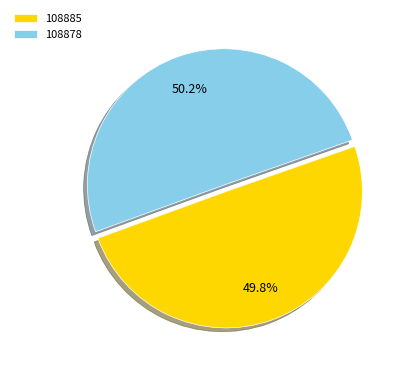

Does any single category account for the majority?

Yes